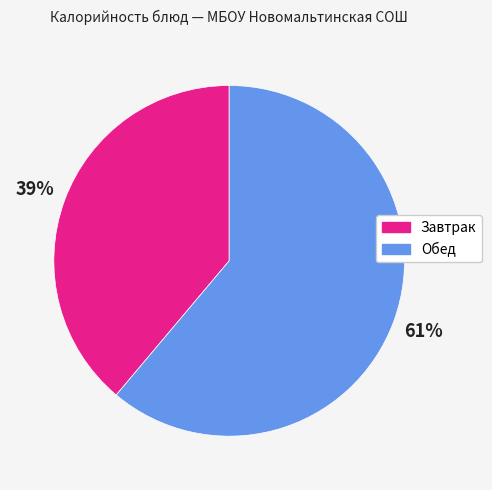

To the nearest percent, what is the average slice percentage?

50%